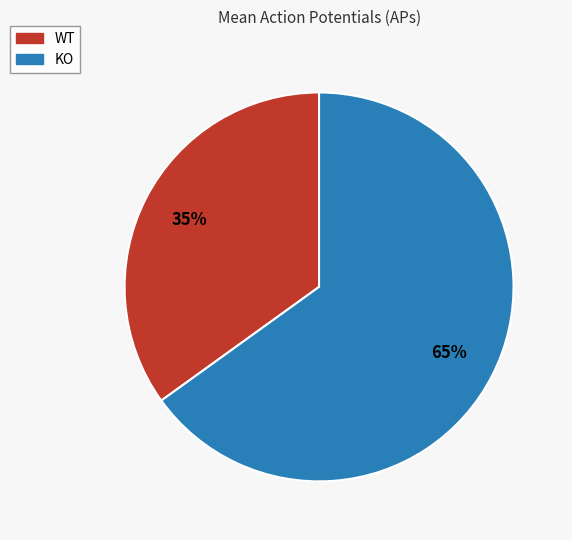

To the nearest percent, what portion does KO represent?

65%